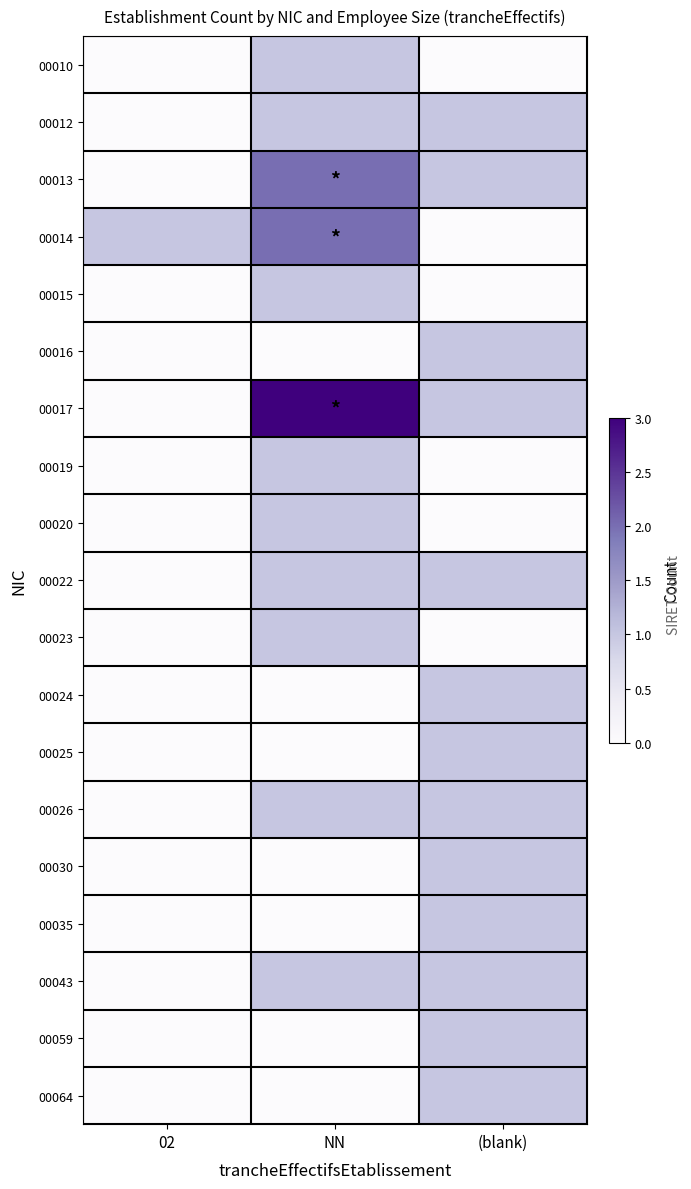

At how many categories does at least one series exceed 2?

1